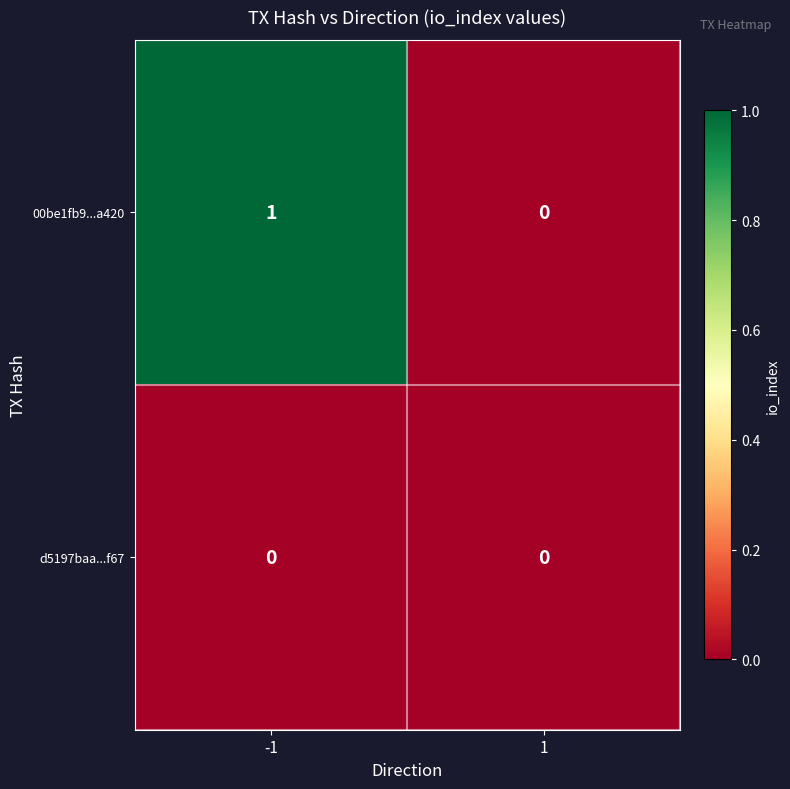

Which series has the largest total across all categories?

00be1fb9...a420